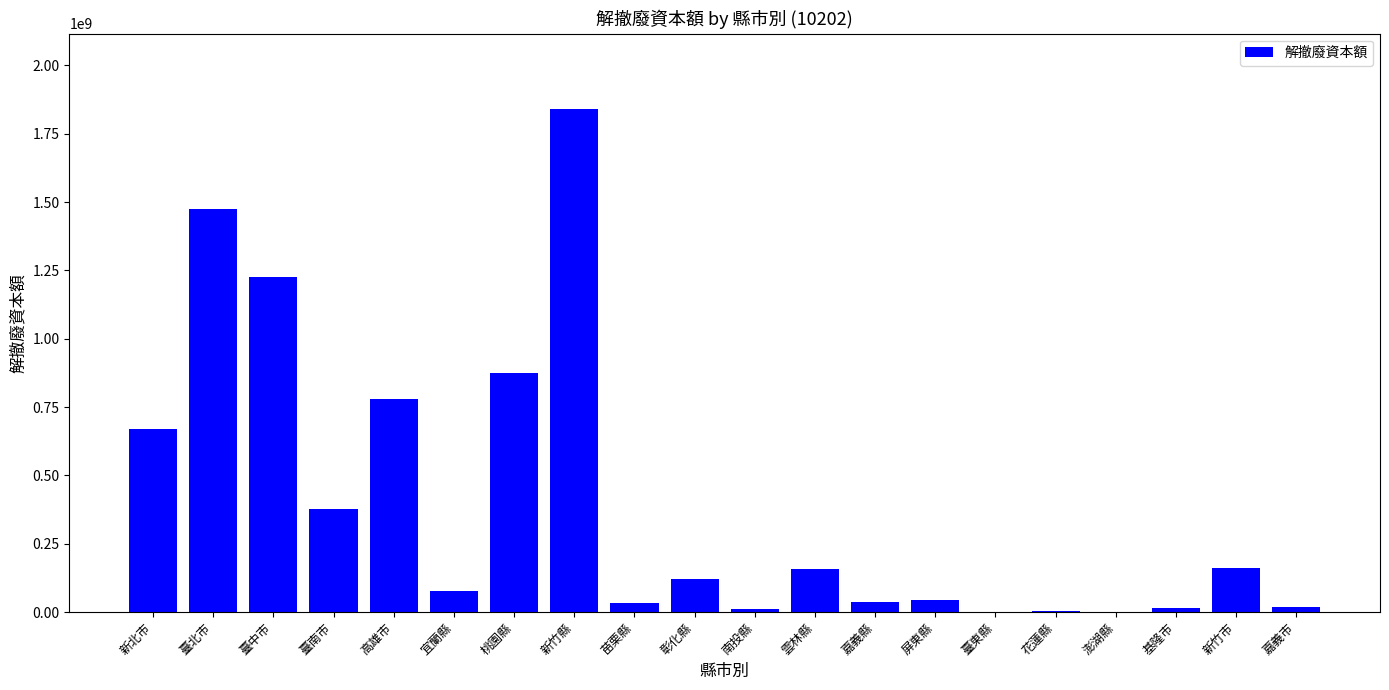

The chart shows a value of 669880000 at 新北市. True or false?

True